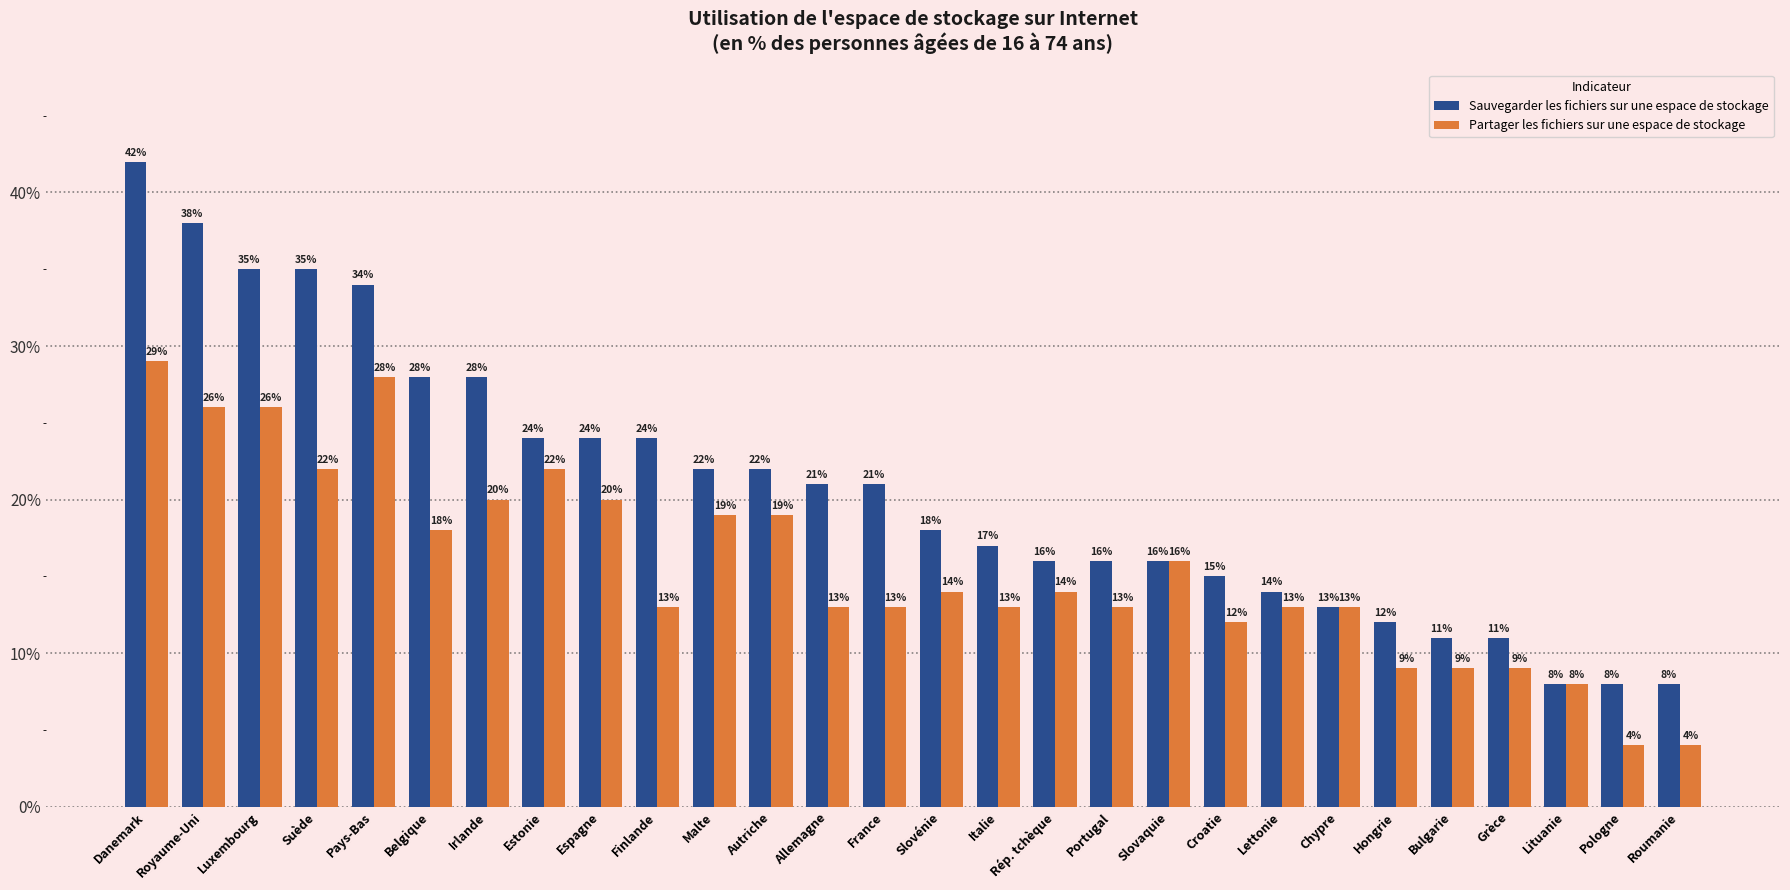

At which category is the sum across all series the highest?

Danemark